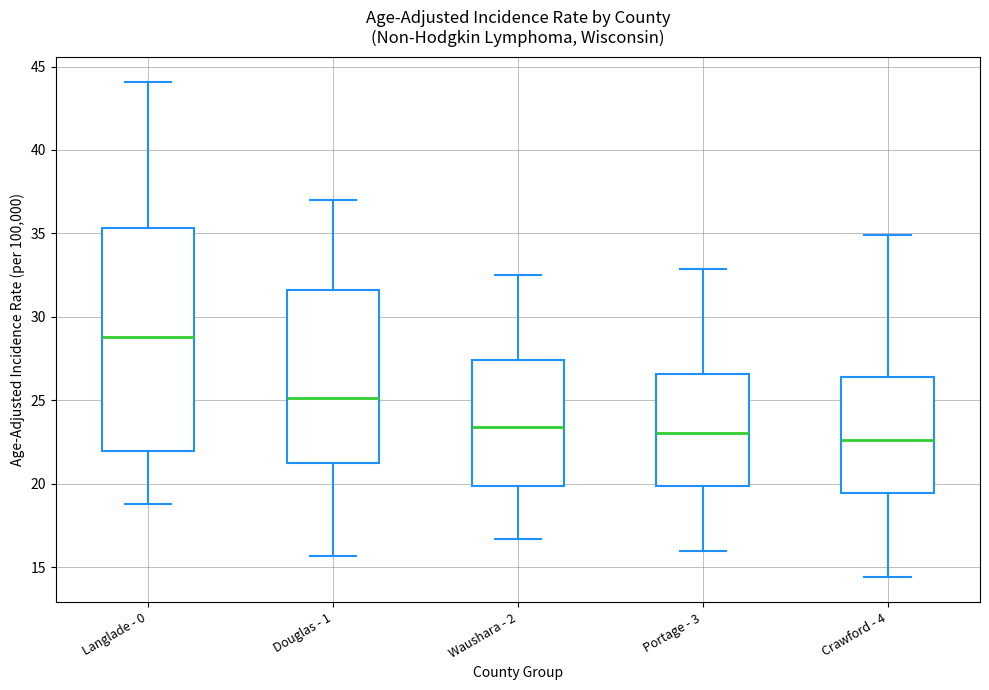

Reading left to right, read every box against the y-axis: the position of its median line, the range the box covers, and the ends of its whiskers. The values are not printed on the chart, so give them approximately, as read against the axis.

Langlade - 0: median 29.0, box 22.0 to 35.5, whiskers 19.0 to 44.0
Douglas - 1: median 25.0, box 21.5 to 31.5, whiskers 15.5 to 37.0
Waushara - 2: median 23.5, box 20.0 to 27.5, whiskers 16.5 to 32.5
Portage - 3: median 23.0, box 20.0 to 26.5, whiskers 16.0 to 33.0
Crawford - 4: median 22.5, box 19.5 to 26.5, whiskers 14.5 to 35.0